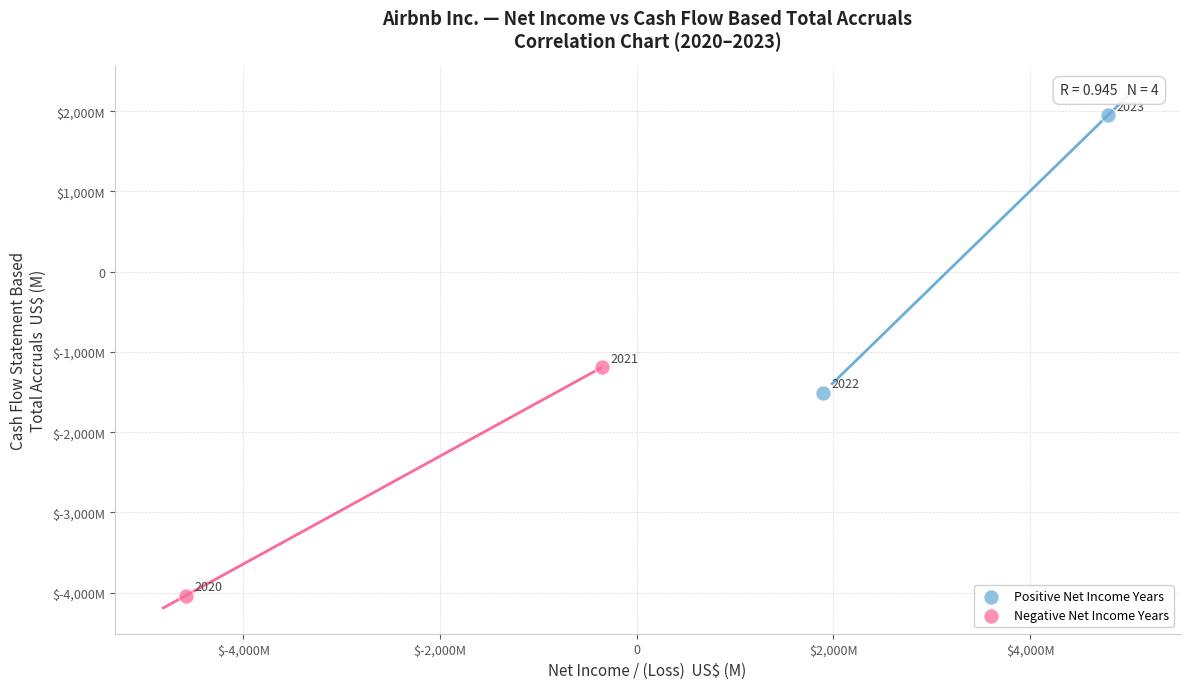

Which series reaches the maximum Y coordinate?

Positive Net Income Years